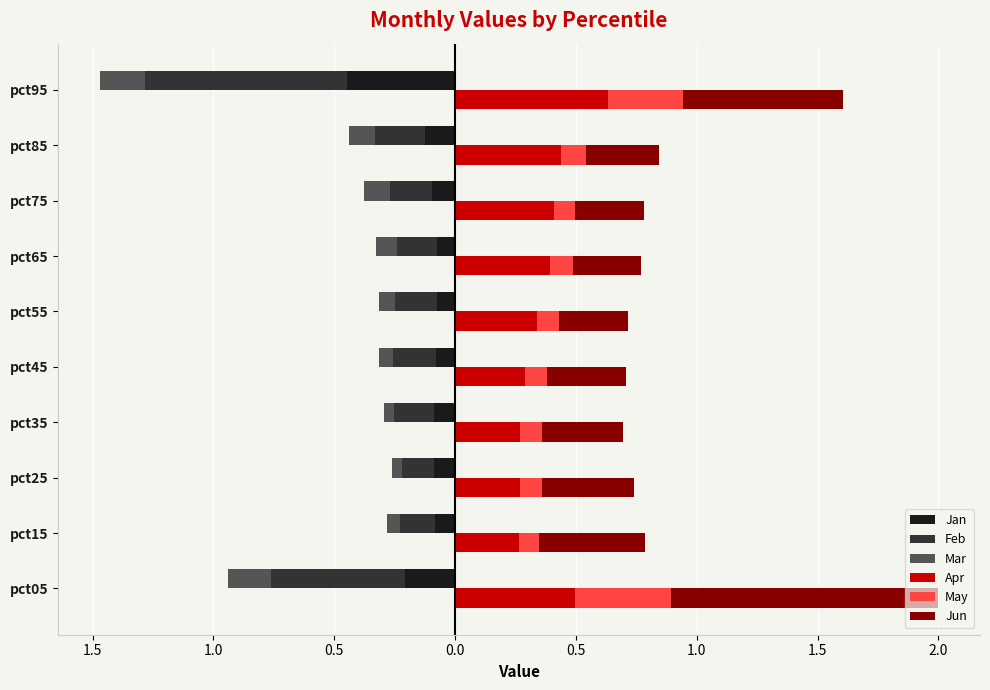

How many distinct data groups are displayed?

6